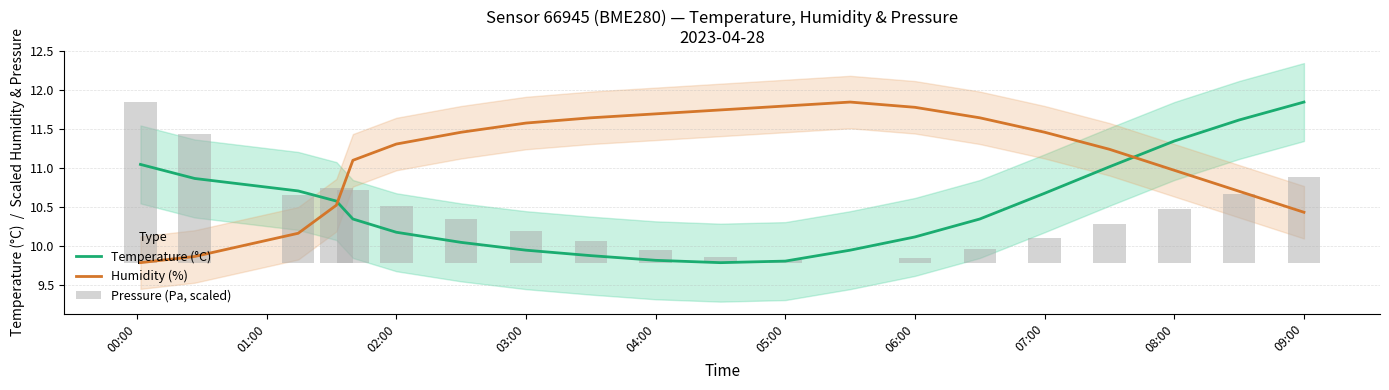

True or false: Temperature (°C) and Humidity (%) cross at least once.

True